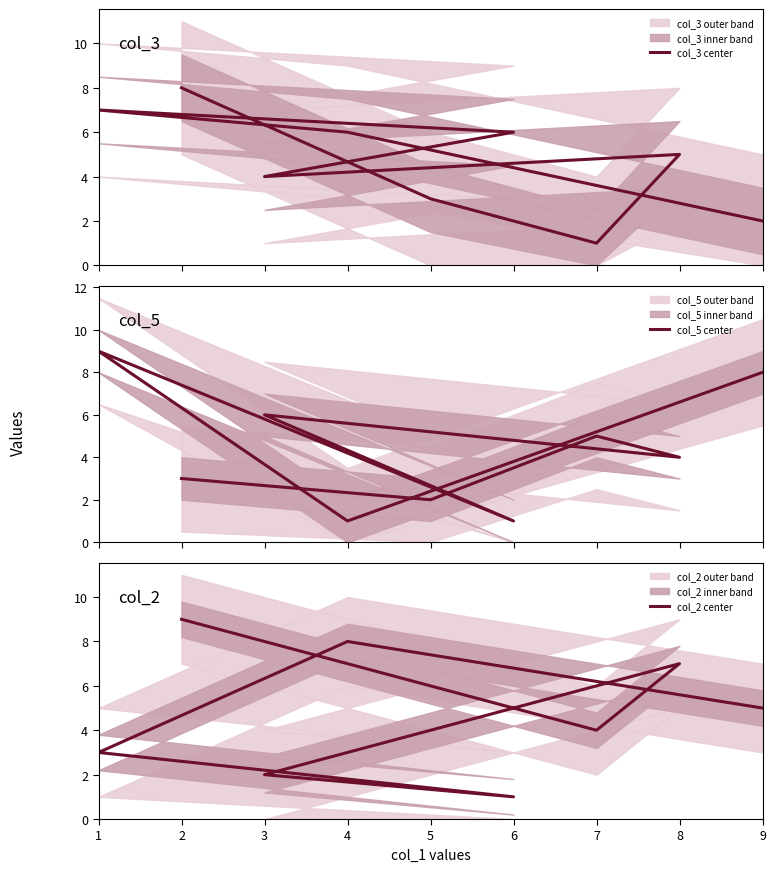

In col_5 center, how many points are higher than both neighbors (excluding endpoints)?

3